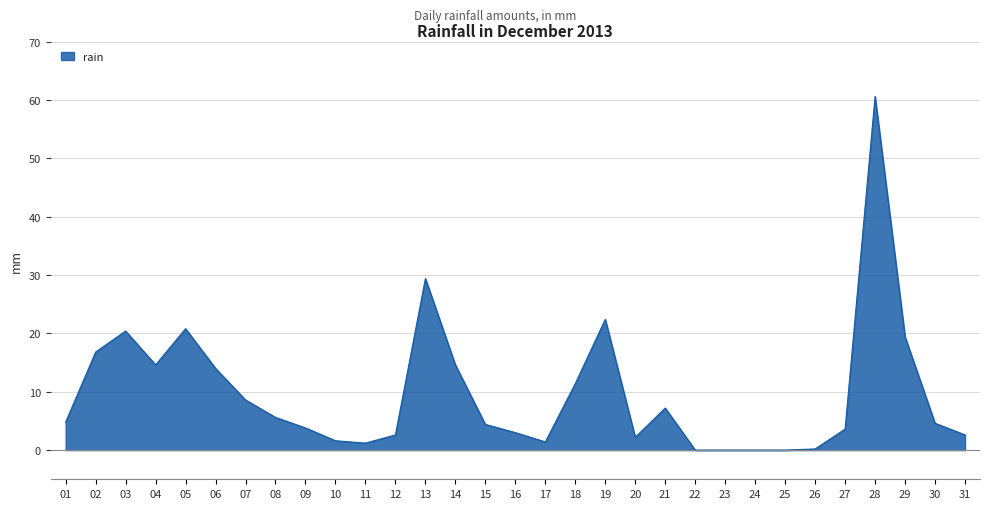

True or false: the data shows 0.0 at 23.

True